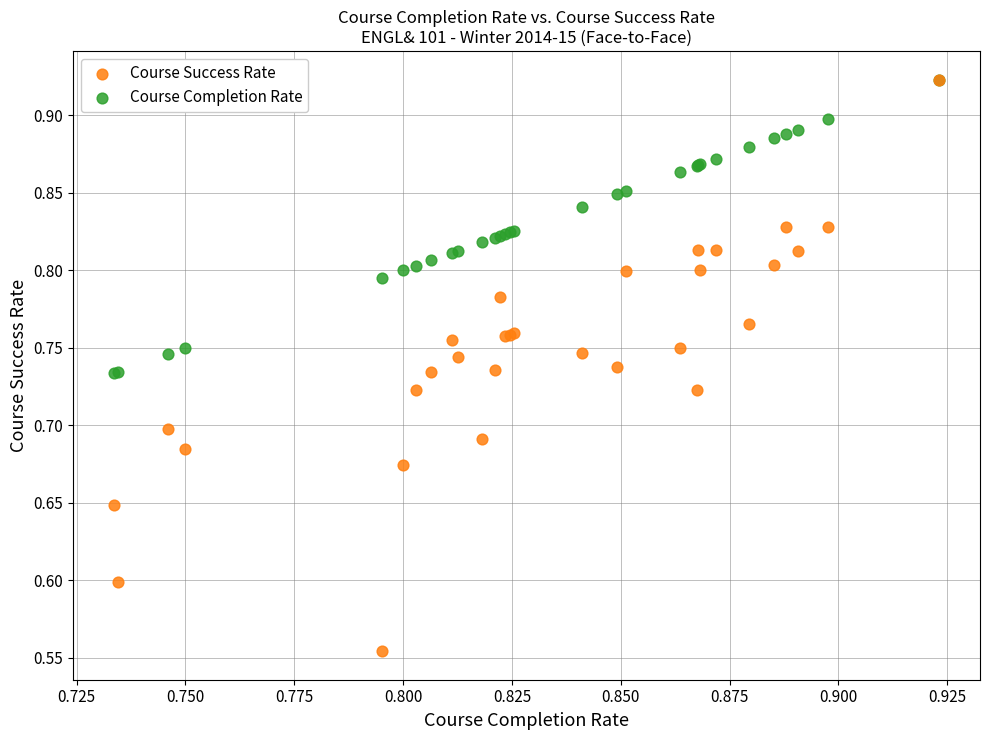

Which series contains the lowest Y value?

Course Success Rate